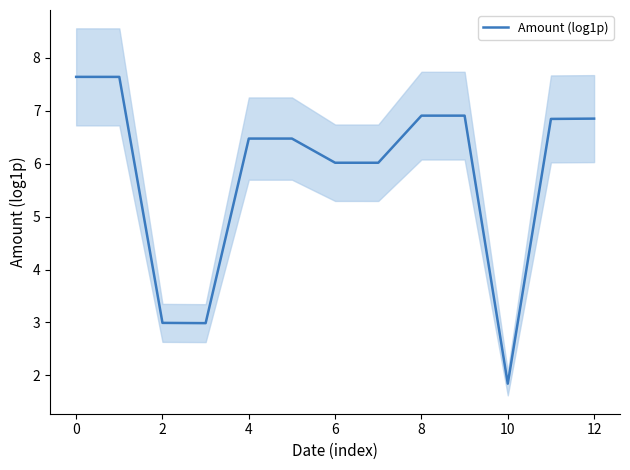

Where is the data nearest to the value 4?

2